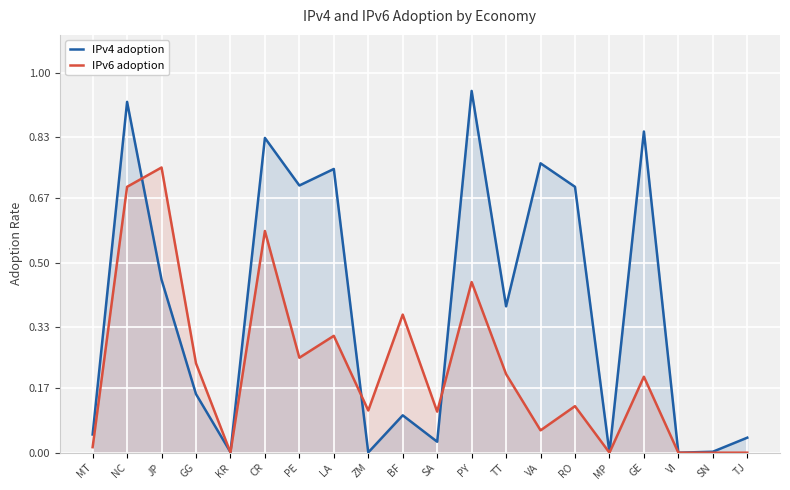

What is the label of the 9th point from the left?

ZM